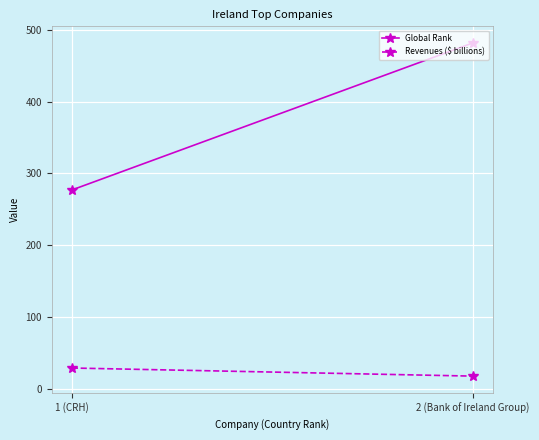

At which label does Revenues ($ billions) reach its minimum?

2 (Bank of Ireland Group)